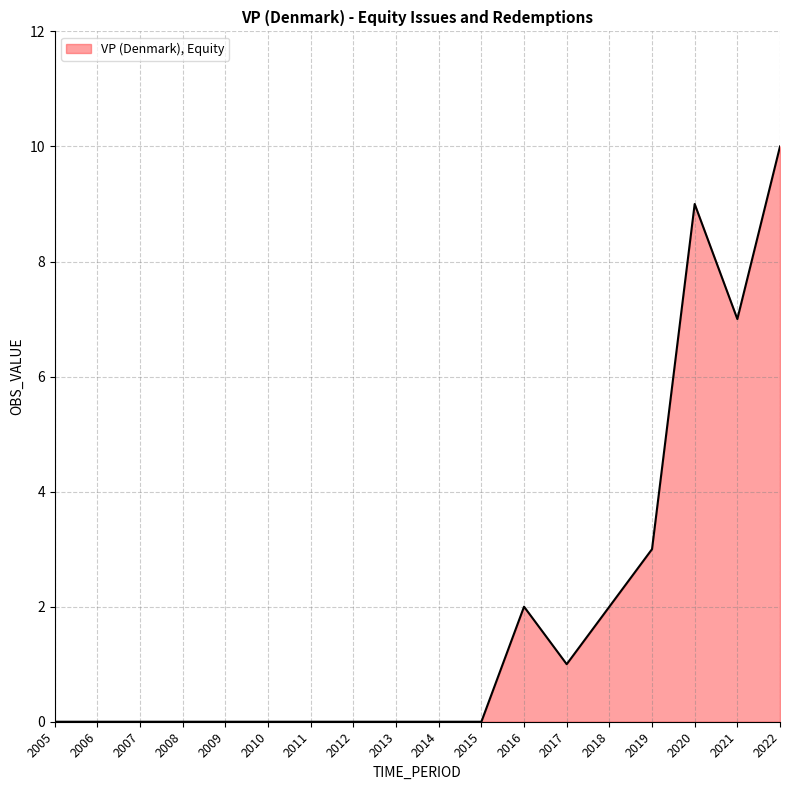

True or false: the data shows 0 at 2017.

False